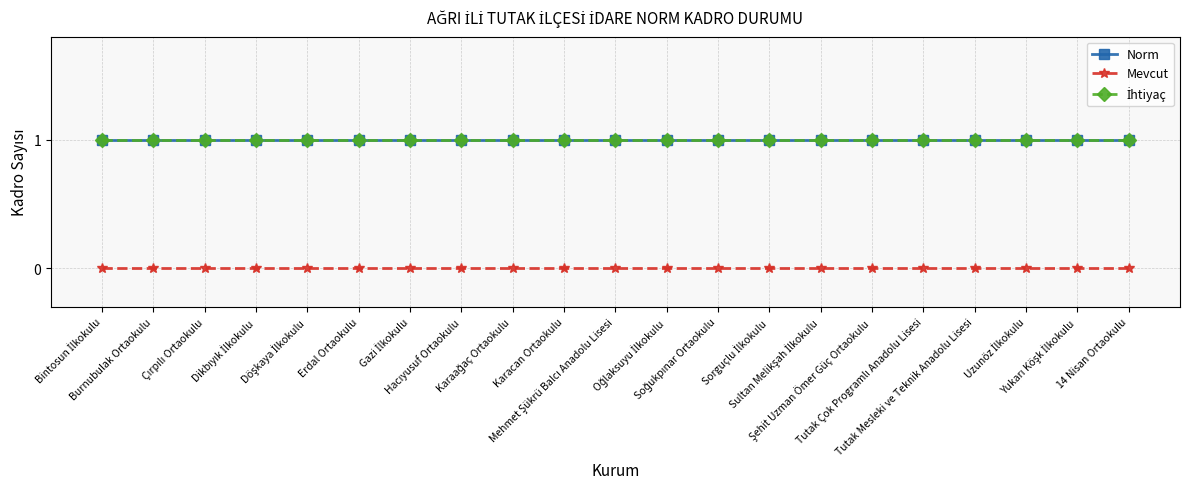

What position from the left is Uzunöz İlkokulu?

19